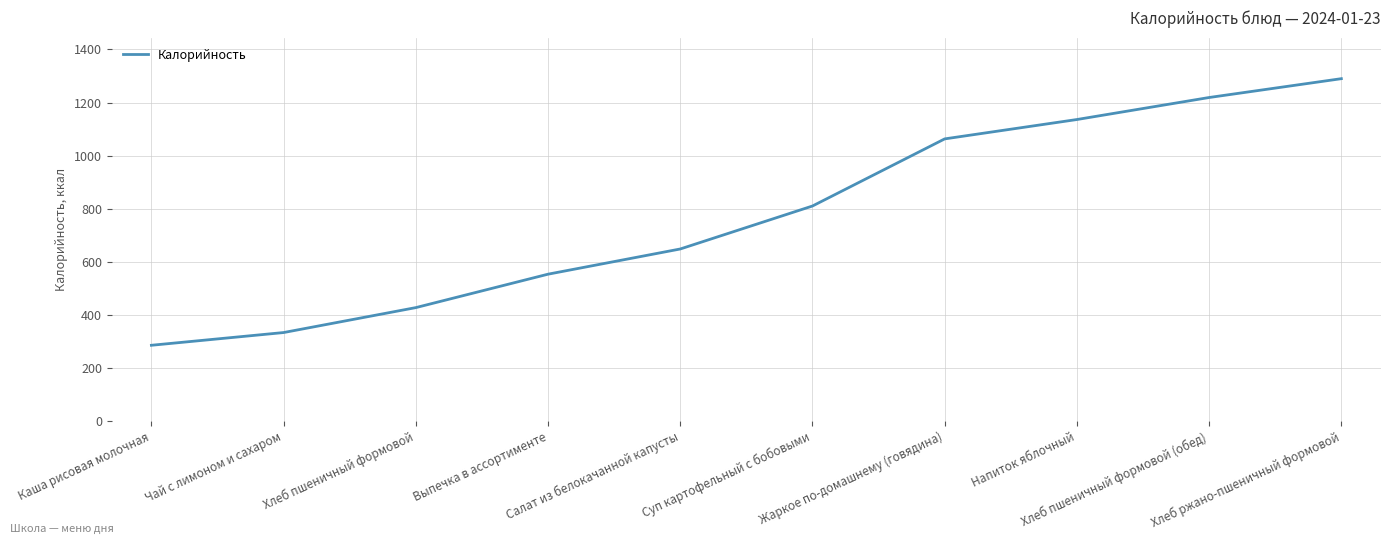

What is the greatest value displayed?

1290